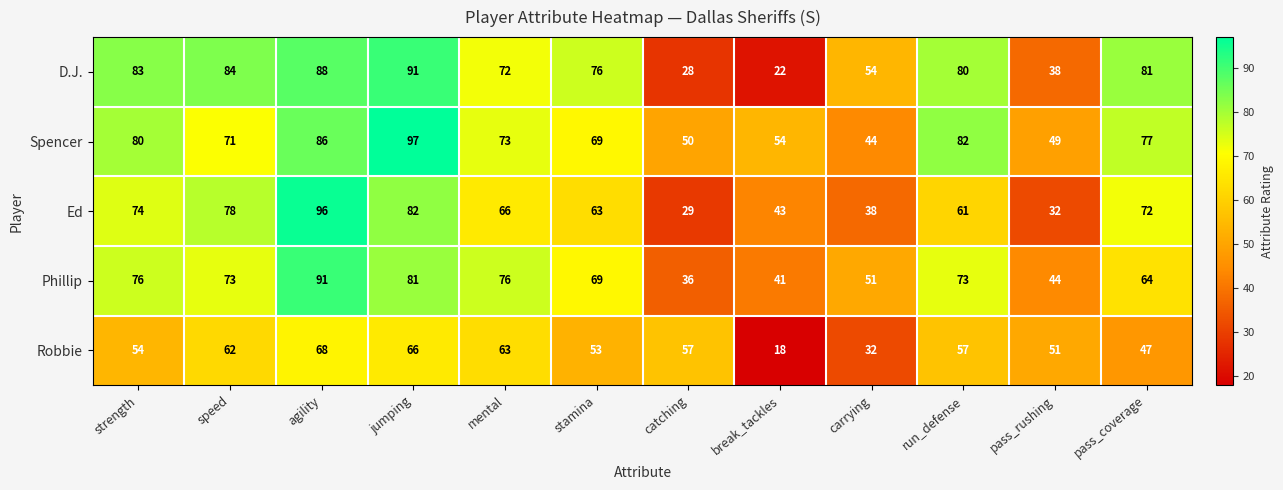

Count the number of data series in this chart.

5